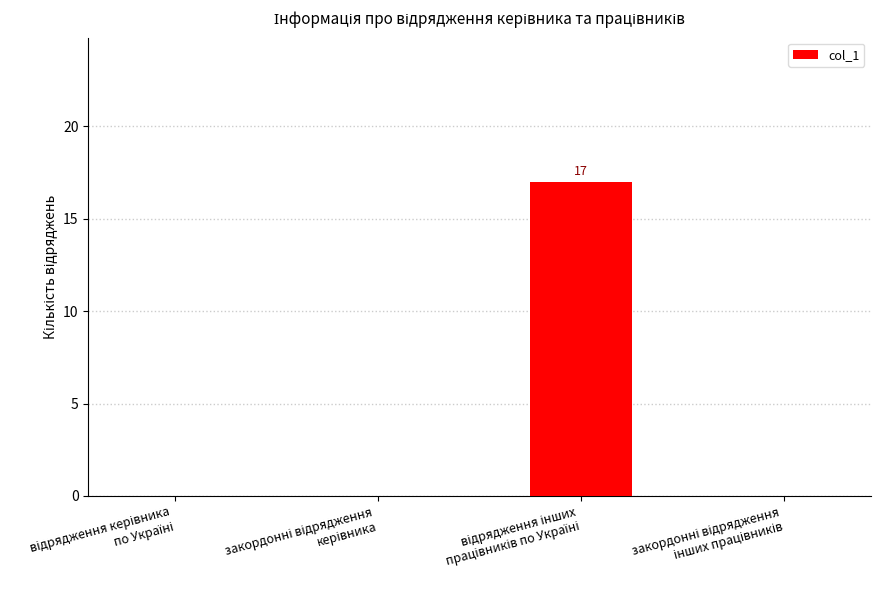

What is the maximum value shown in the chart?

17